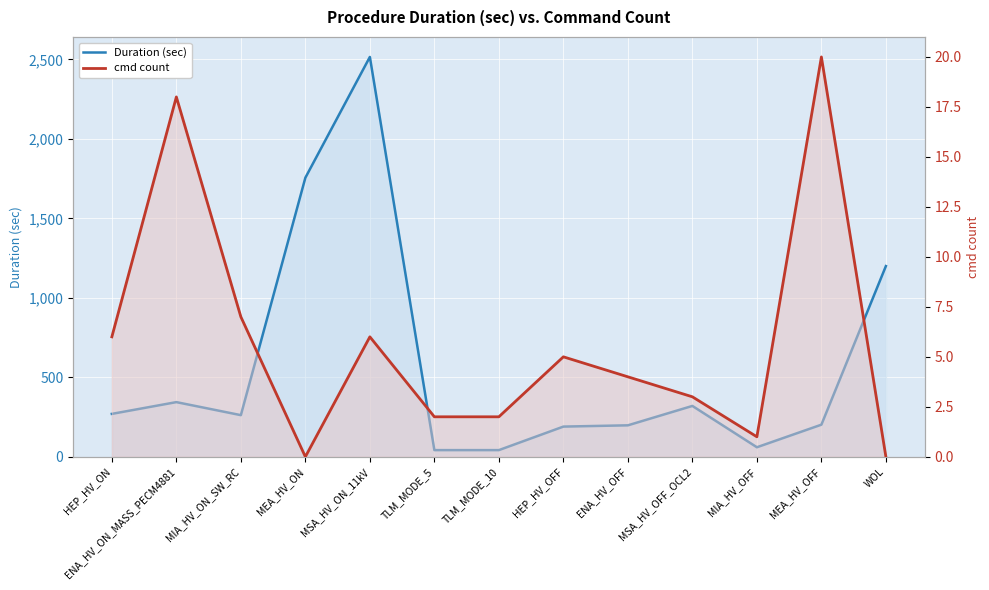

What is the sum of all Duration (sec) values?

7402